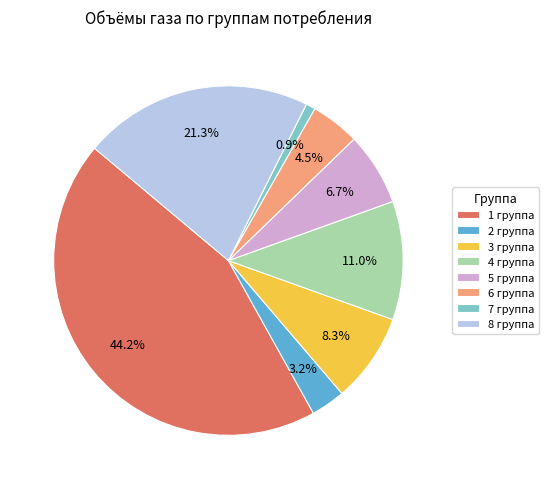

How many slices are in this pie chart?

8